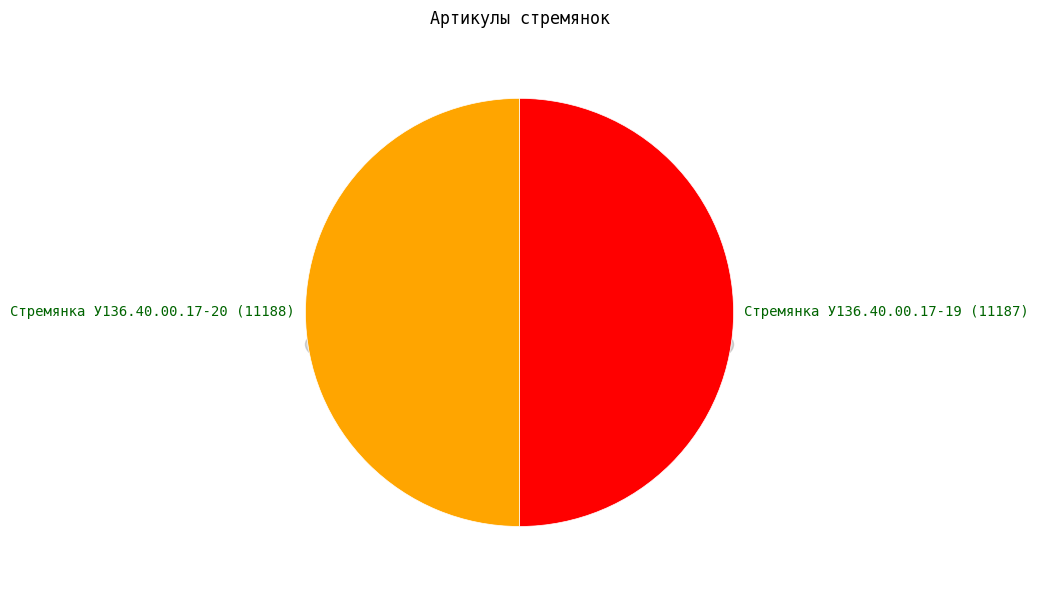

Which has a higher value, Стремянка У136.40.00.17-20 or Стремянка У136.40.00.17-19?

Стремянка У136.40.00.17-20